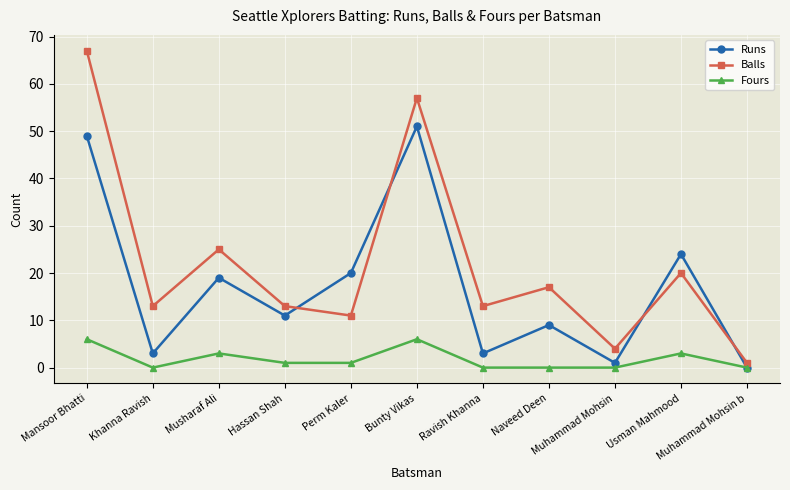

Which category has the highest value in the Balls series?

Mansoor Bhatti